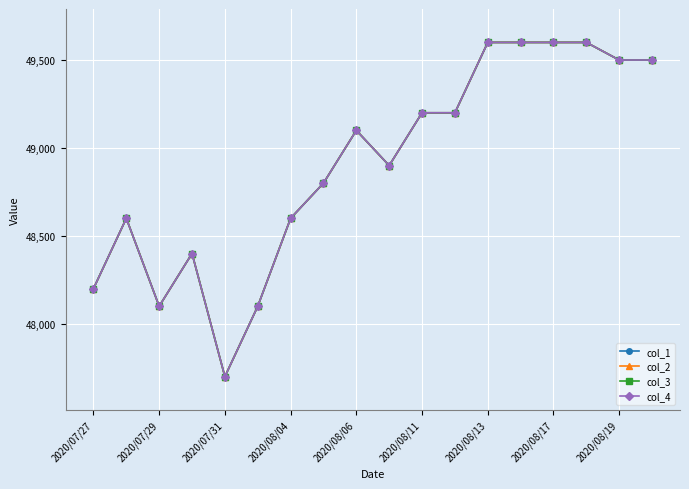

How many values in the col_2 series exceed 49100?

8